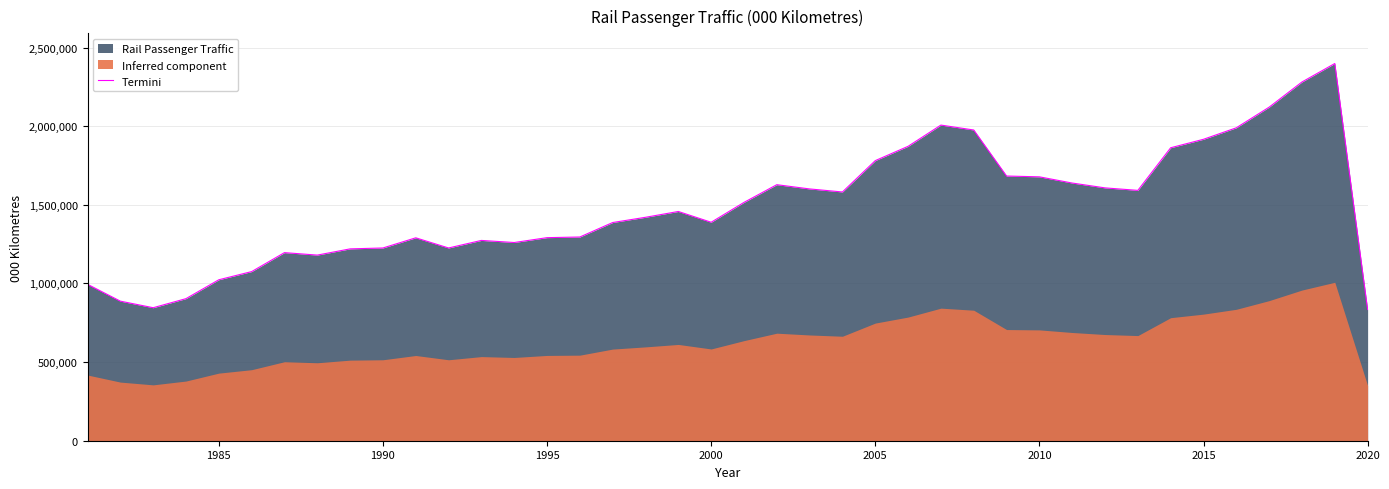

What is the lowest value of the Termini series?

834160